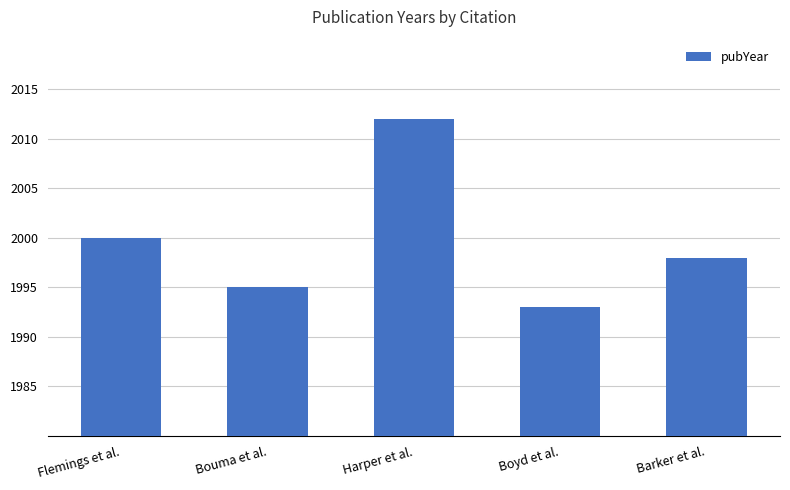

What is the value of the 3rd bar from the left?

2012